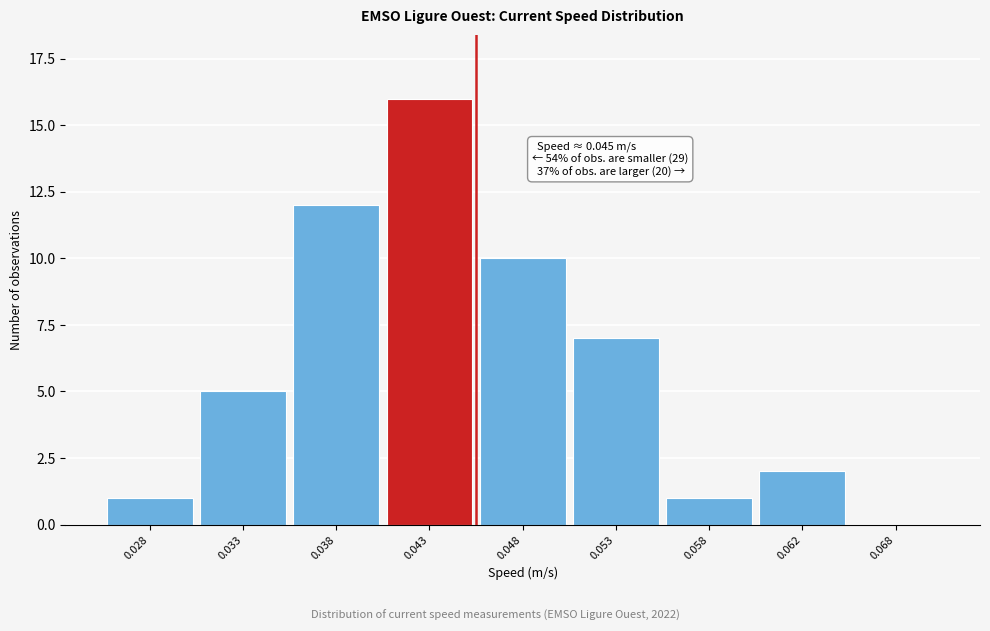

Reading left to right, list all the values displayed in this chart.

0.028=1	0.033=5	0.038=12	0.043=16	0.048=10	0.053=7	0.058=1	0.062=2	0.068=0